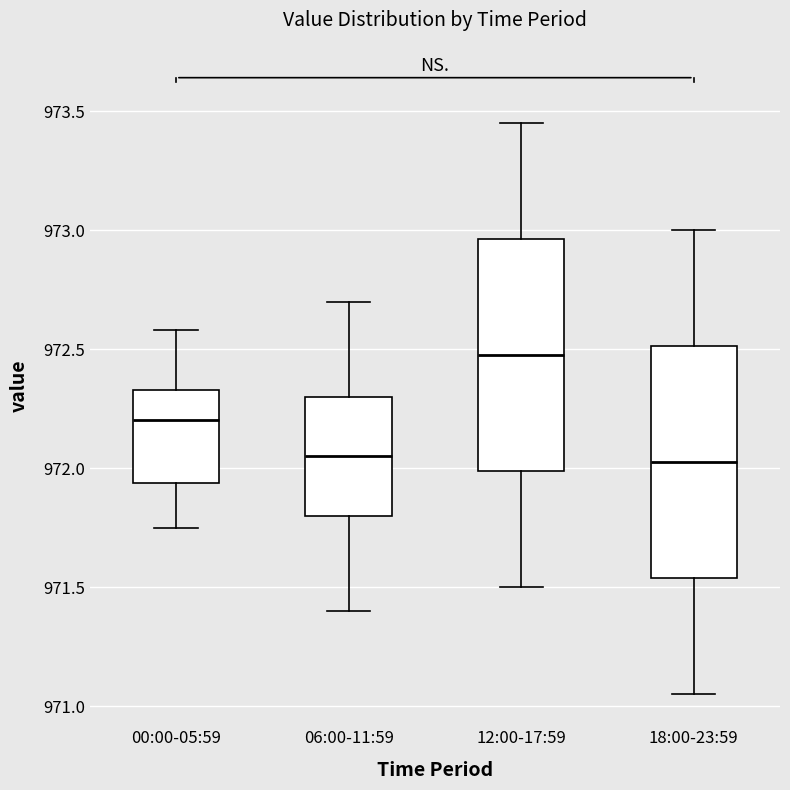

Reading left to right, read every box against the y-axis: the position of its median line, the range the box covers, and the ends of its whiskers. The values are not printed on the chart, so give them approximately, as read against the axis.

00:00-05:59: median 972.20, box 971.95 to 972.35, whiskers 971.75 to 972.60
06:00-11:59: median 972.05, box 971.80 to 972.30, whiskers 971.40 to 972.70
12:00-17:59: median 972.50, box 972.00 to 972.95, whiskers 971.50 to 973.45
18:00-23:59: median 972.05, box 971.55 to 972.50, whiskers 971.05 to 973.00